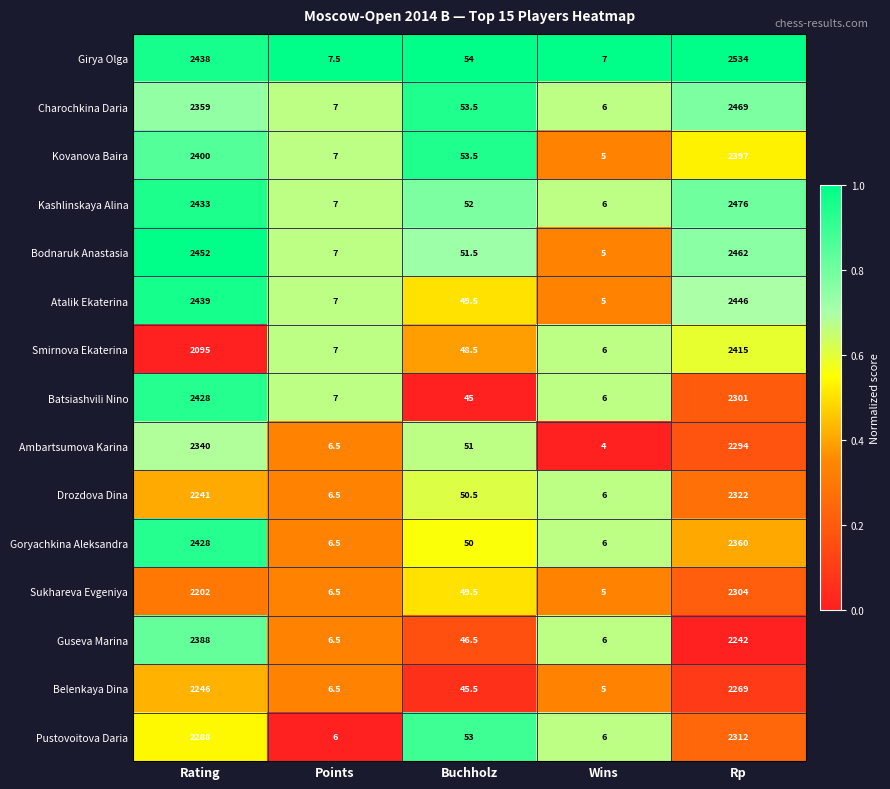

At which category does the chart reach its minimum across all series?

Wins